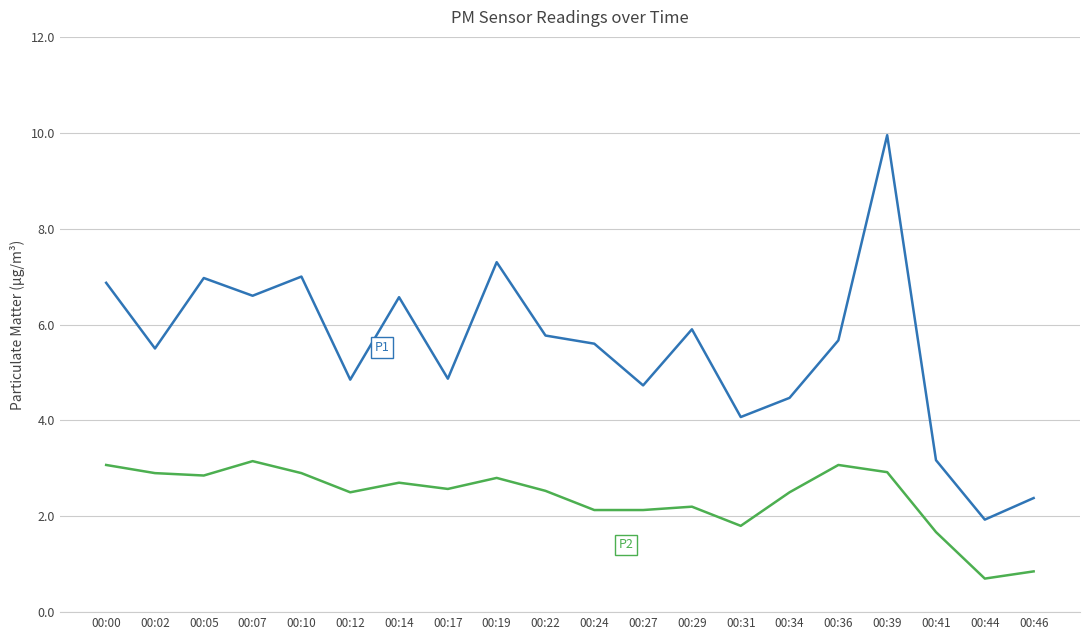

What is the smallest value displayed?

0.7